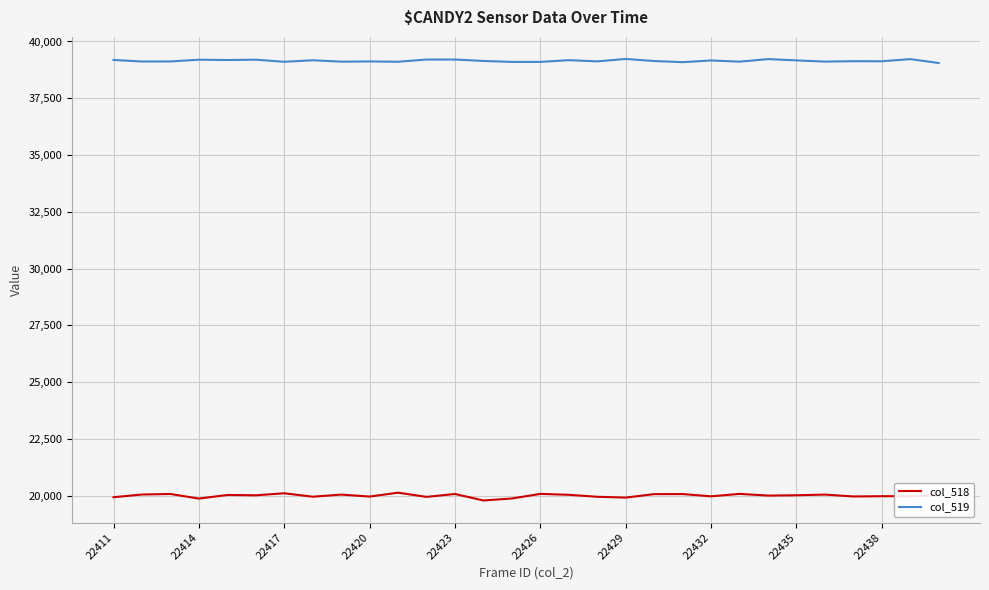

List the series in order of their overall mean, highest first.

col_519, col_518